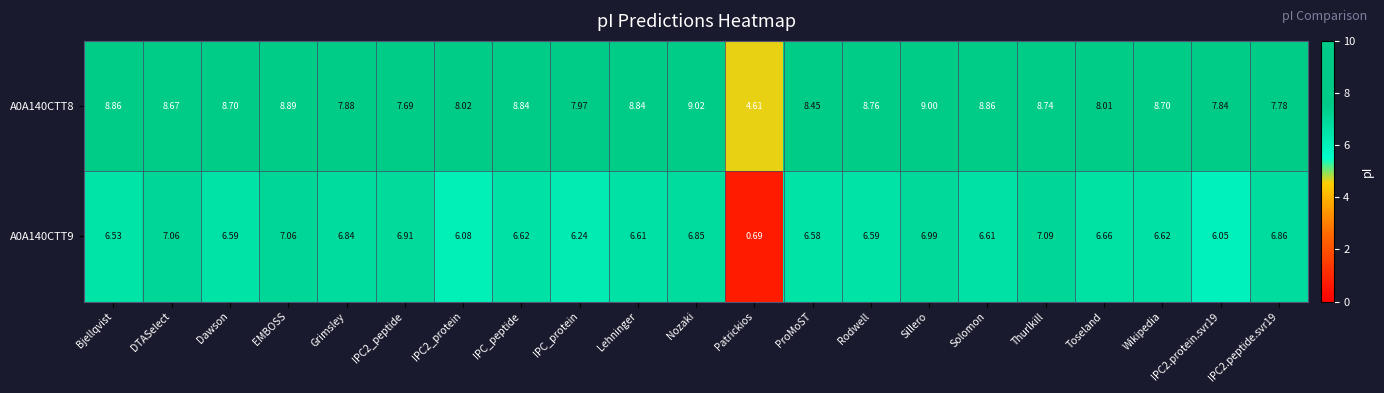

How many categories are shown in the chart?

21